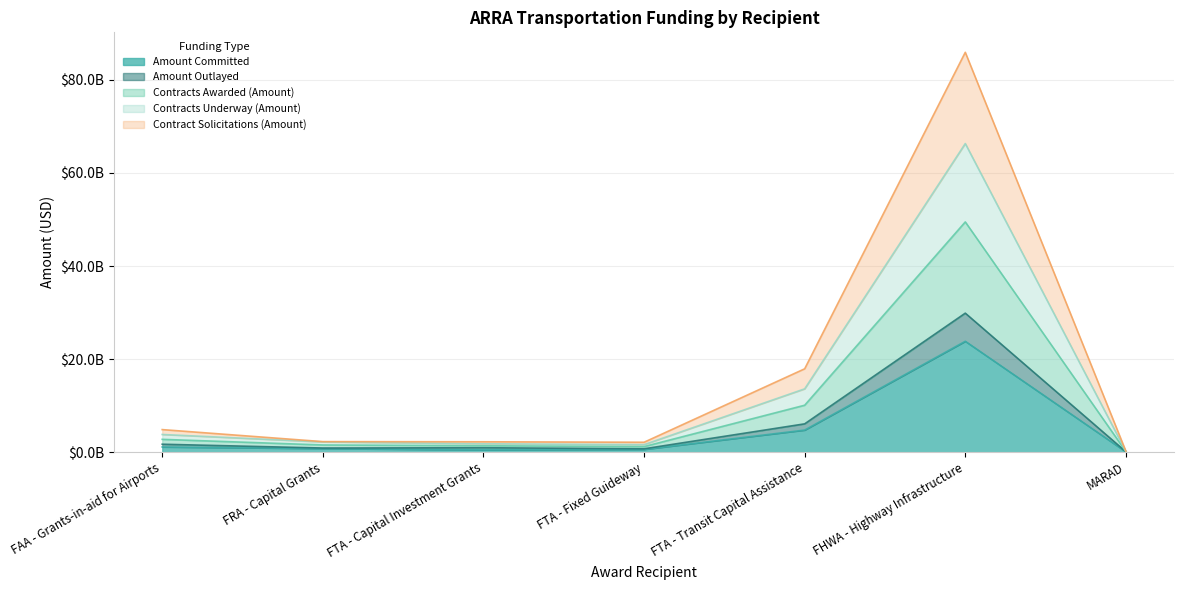

True or false: Contract Solicitations (Amount) has a value of 596732628.4 at FRA - Capital Grants.

False